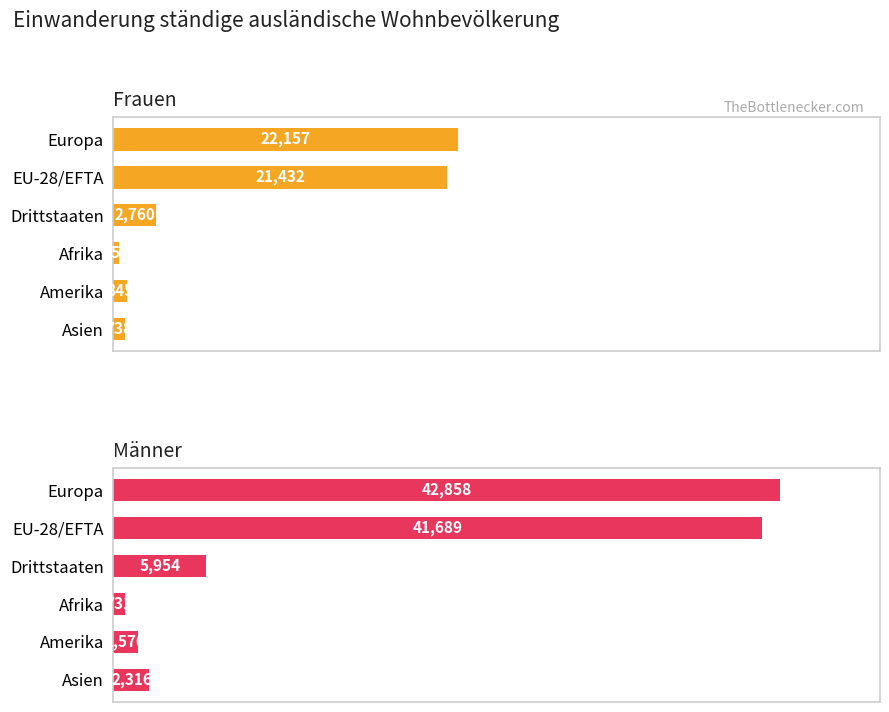

What is the spread (max minus min) of values at EU-28/EFTA?

20257